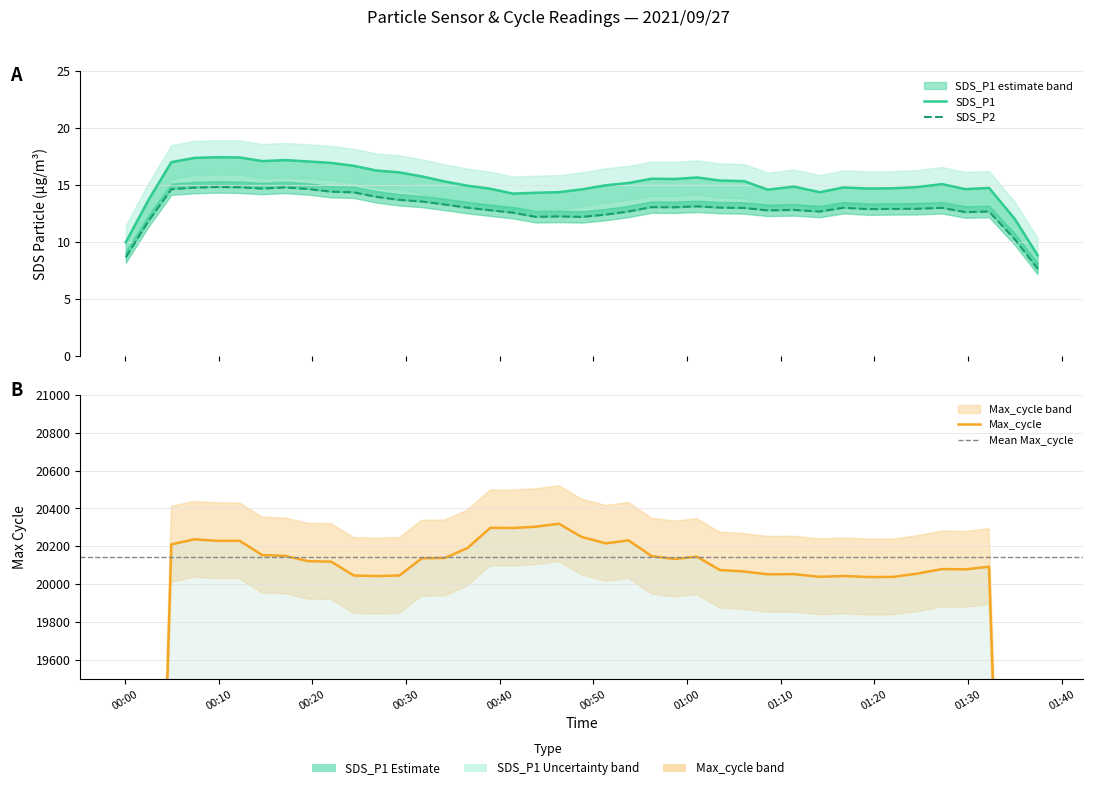

Which has a higher value, 2021/09/27 00:41:26 or 2021/09/27 01:16:43?

2021/09/27 01:16:43